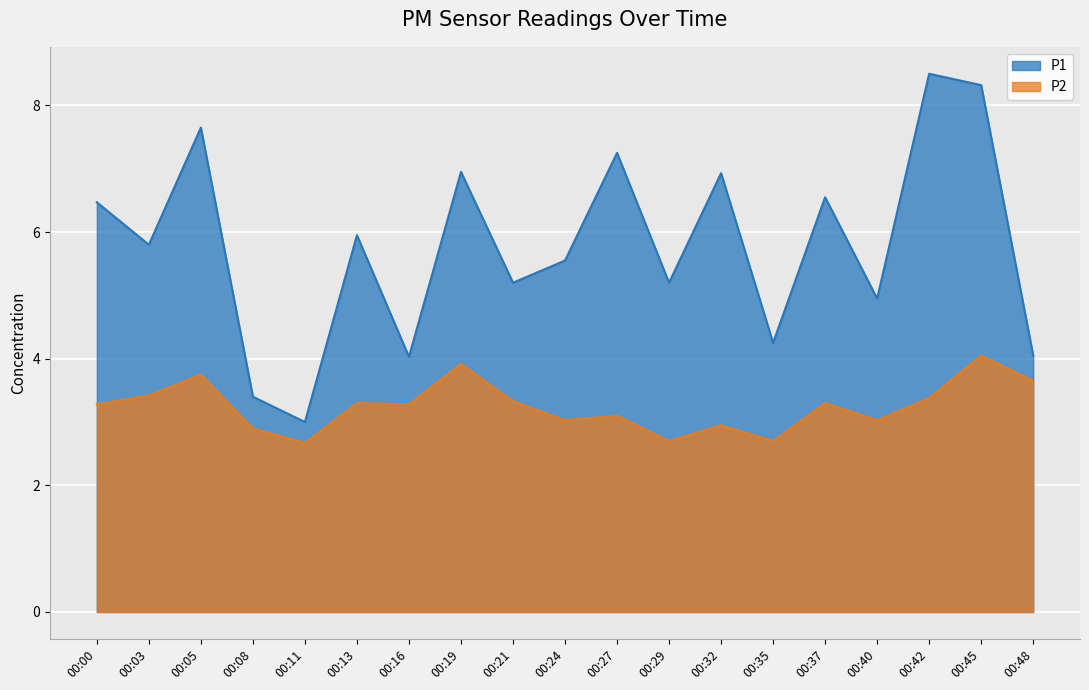

What is the average value of the P1 series?

5.8